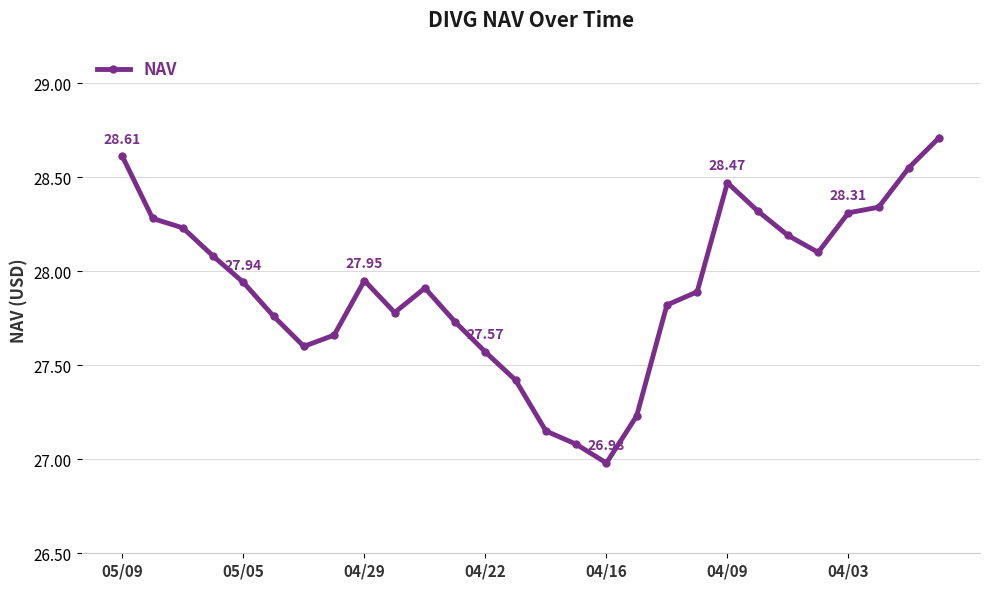

True or false: the data has more than 2 interior local peaks.

True